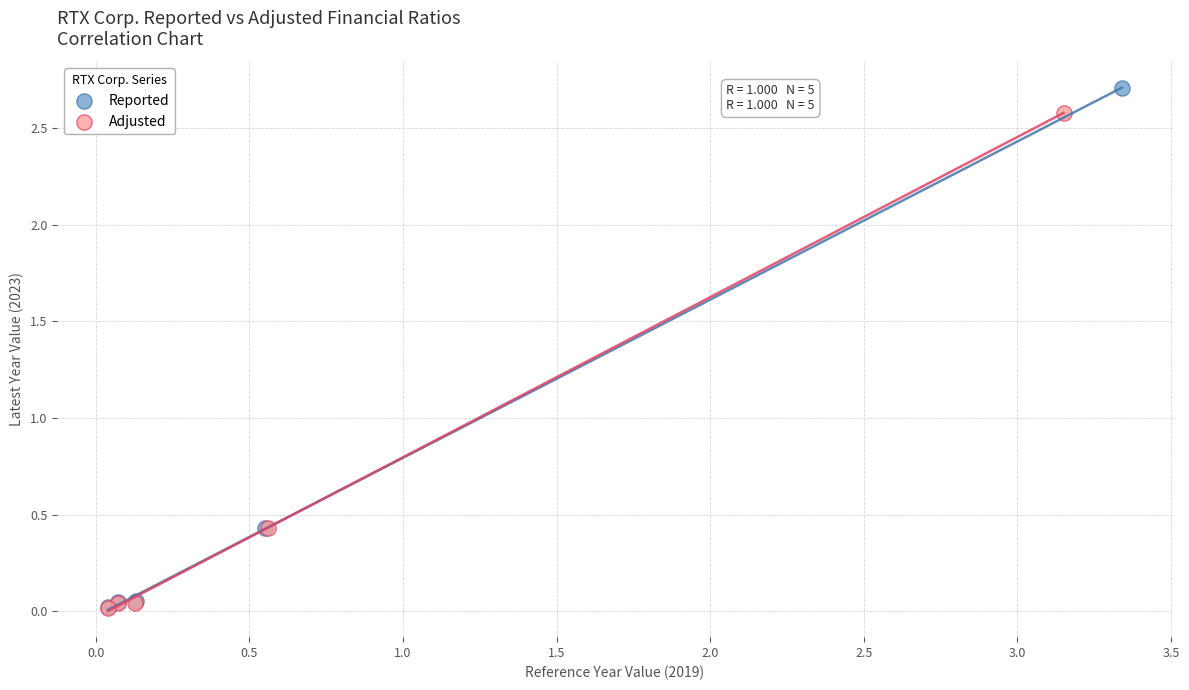

What are all the series names shown in the legend?

Reported, Adjusted